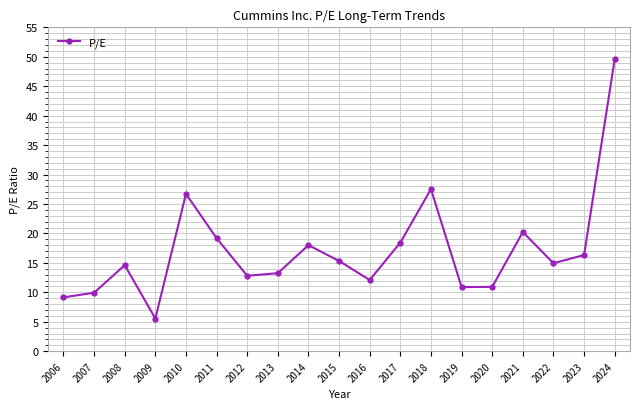

What is the value of the 13th point from the left?

27.5